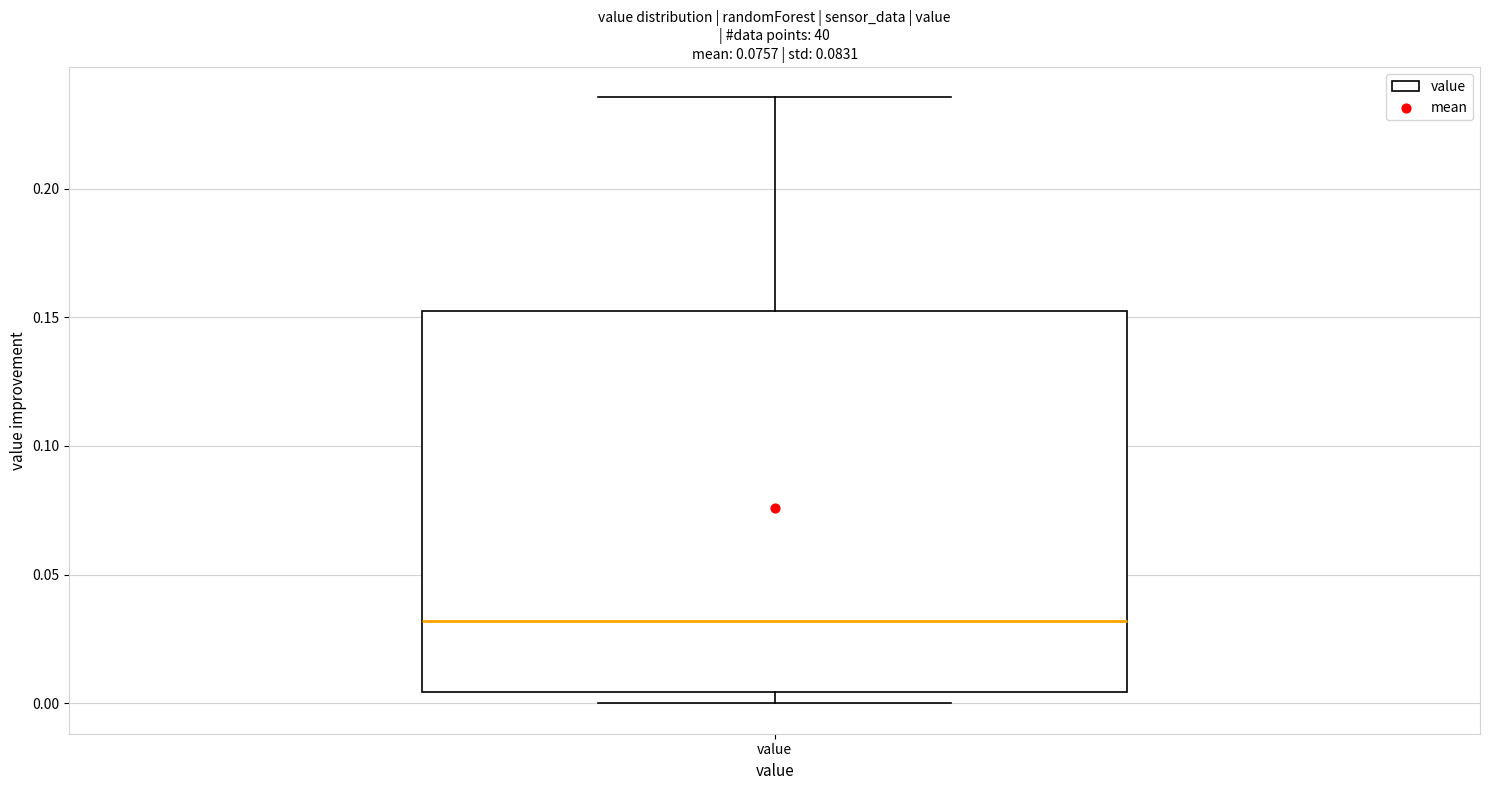

Transcribe this box plot: give where the median line is, the range the box spans, and where the two whiskers end, as read against the y-axis. The values are not printed on the chart, so give them approximately, as read against the axis.

median 0.030, box 0.005 to 0.150, whiskers 0.000 to 0.235